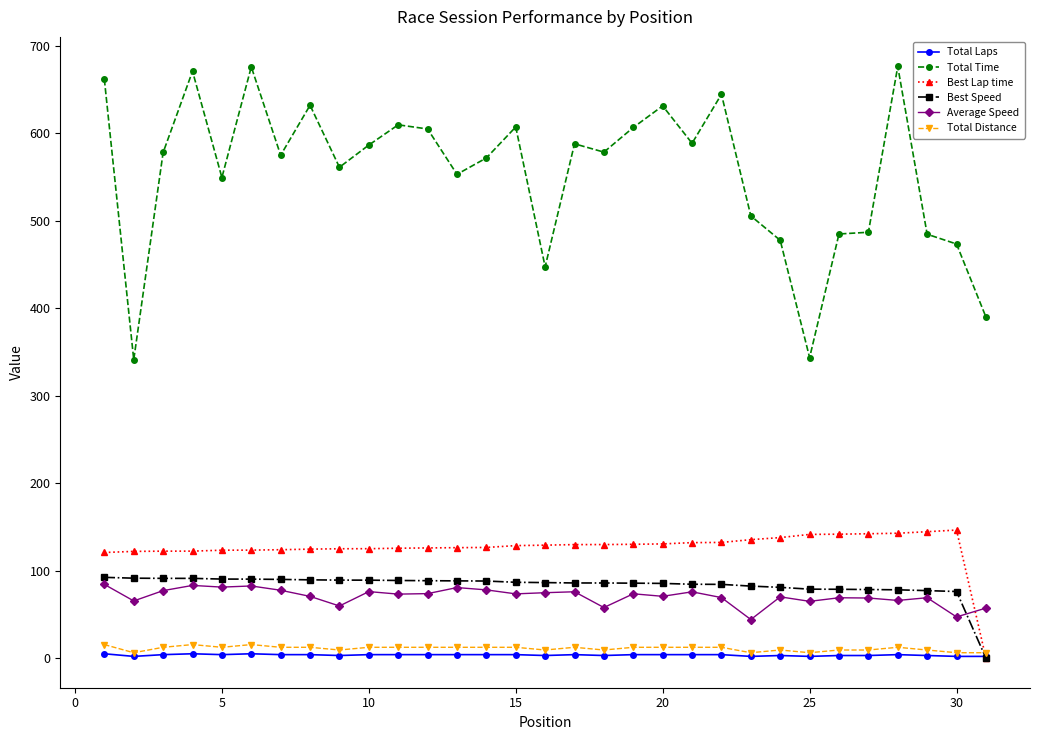

True or false: Total Time and Best Lap time cross at least once.

False